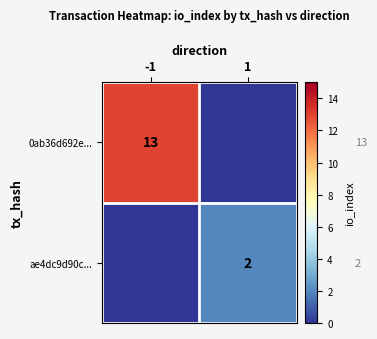

What is the maximum value shown in the chart?

13